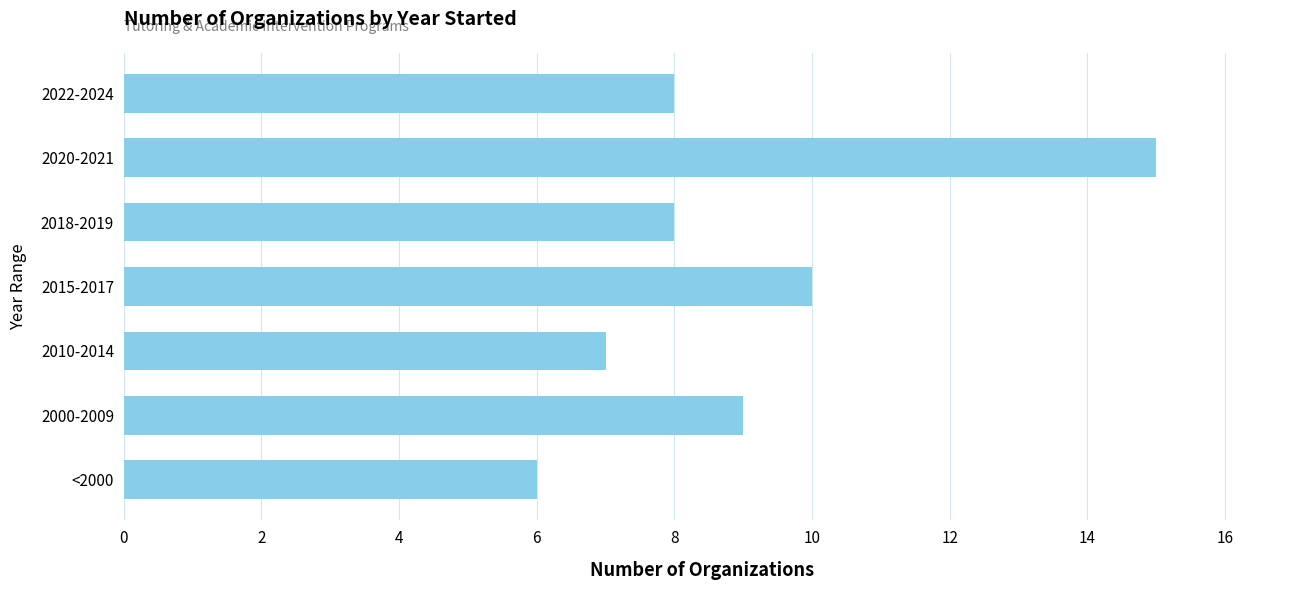

What is the sum of the values at 2020-2021 and <2000?

21